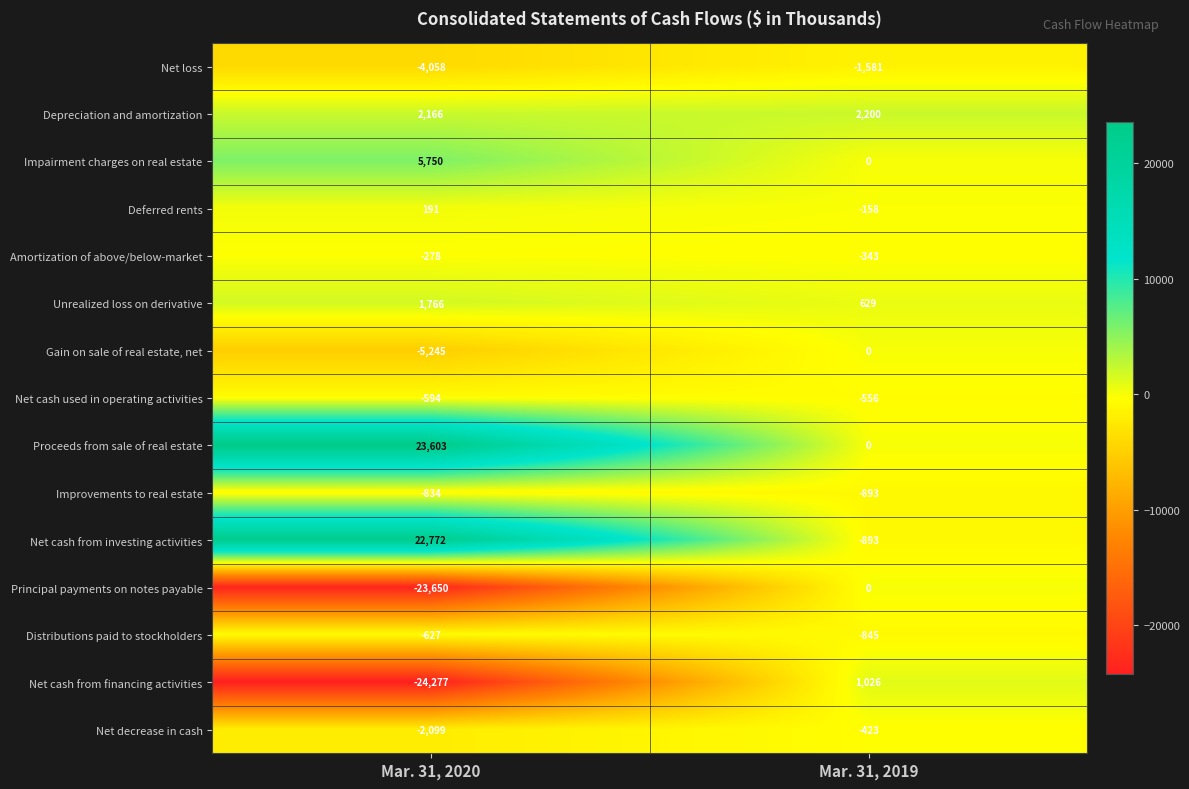

How many data points does each series have?

2